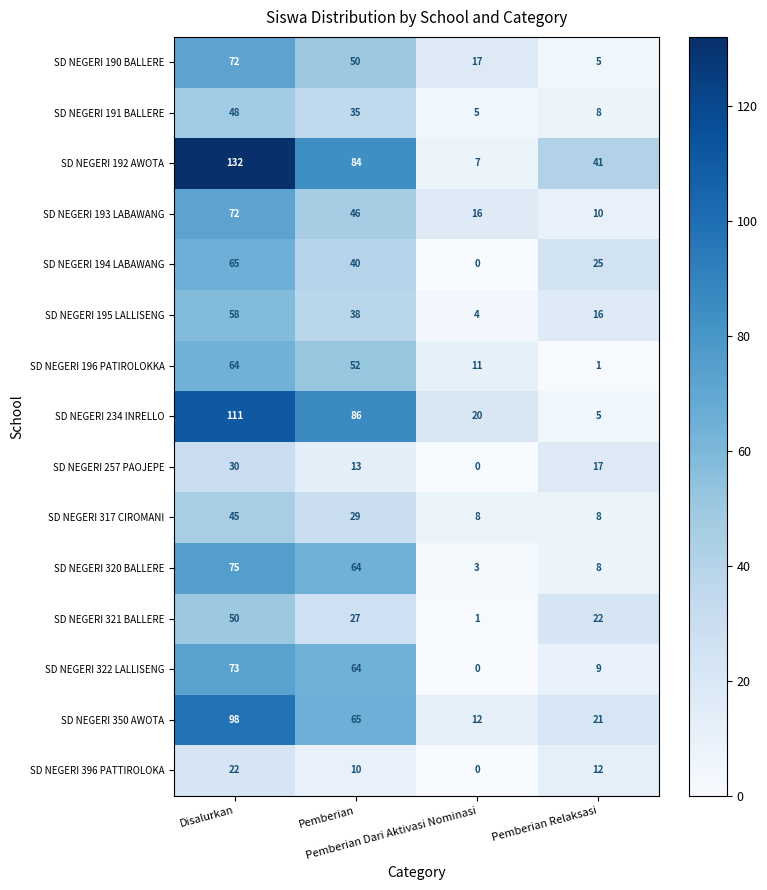

Which series has the largest total across all categories?

SD NEGERI 192 AWOTA